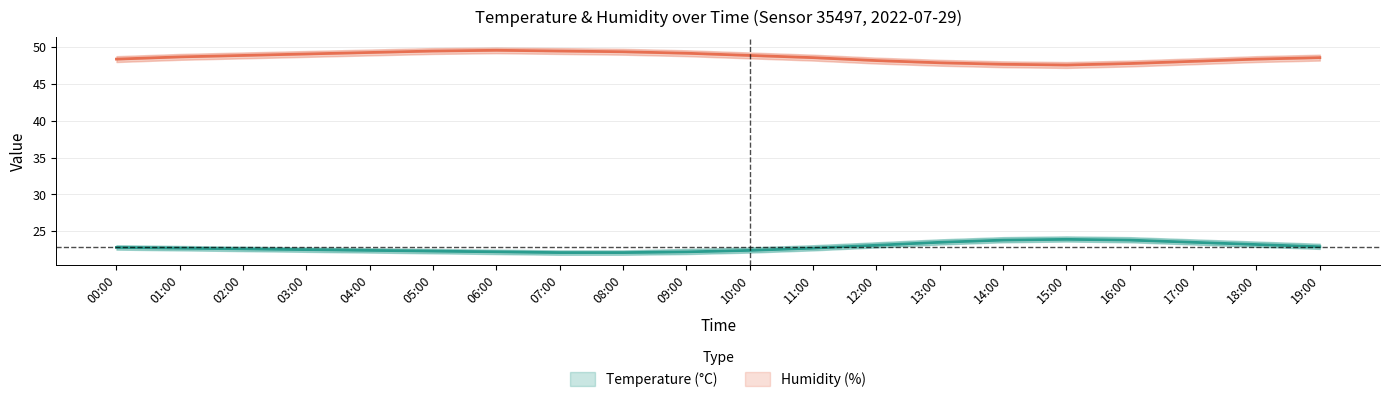

In humidity_upper, how many points are lower than both neighbors (excluding endpoints)?

1